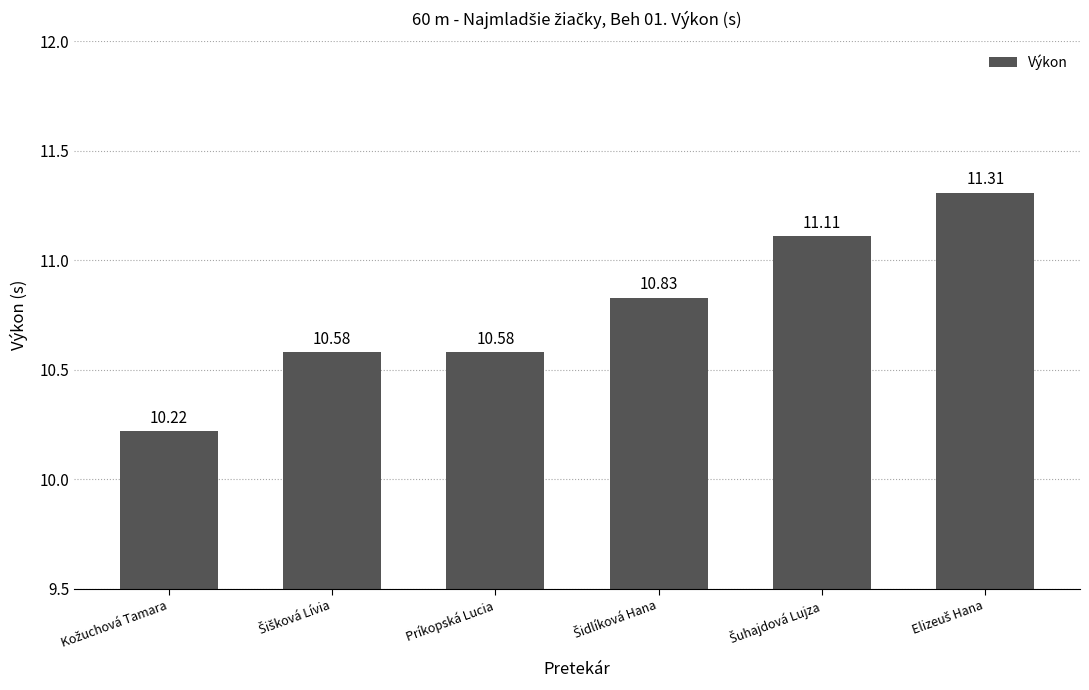

What is the average value?

10.8